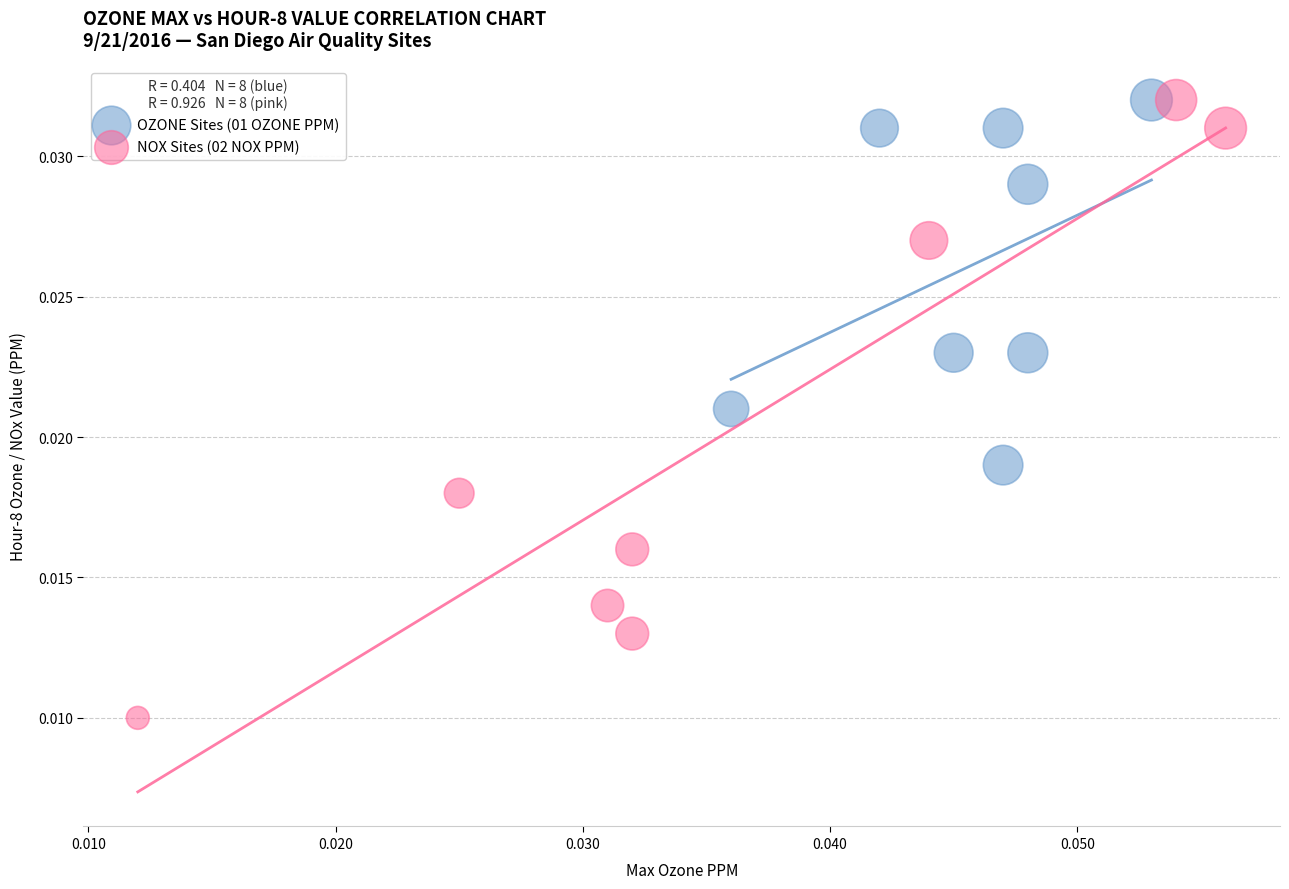

What are all the series names shown in the legend?

OZONE Sites (01 OZONE PPM), NOX Sites (02 NOX PPM)